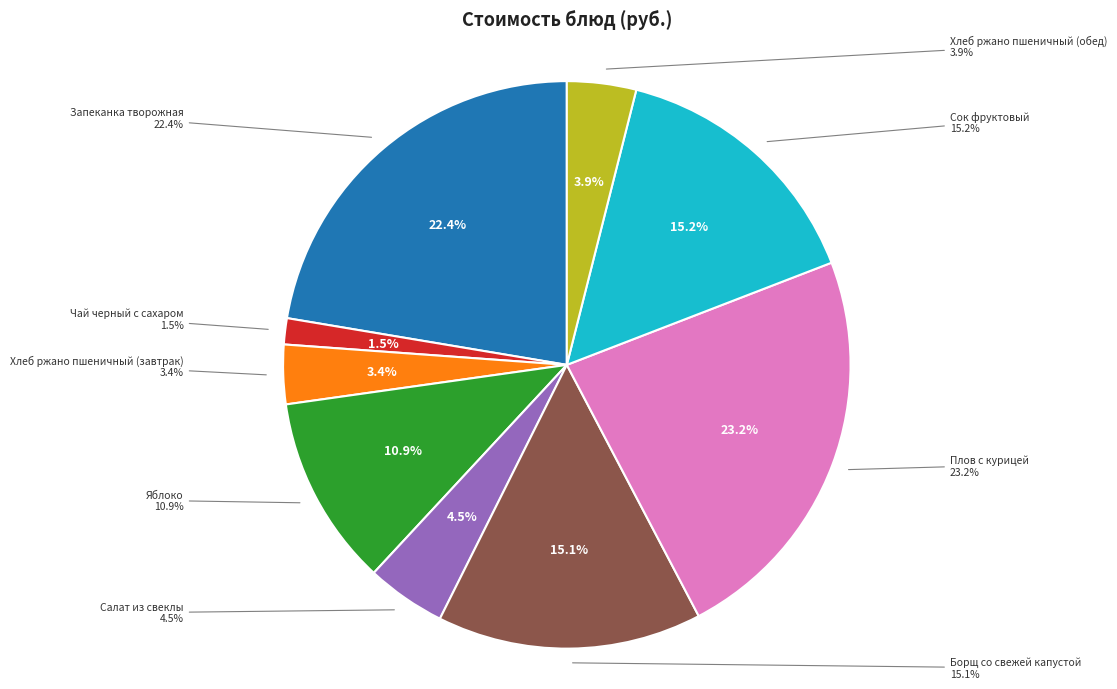

How many slices are in this pie chart?

9